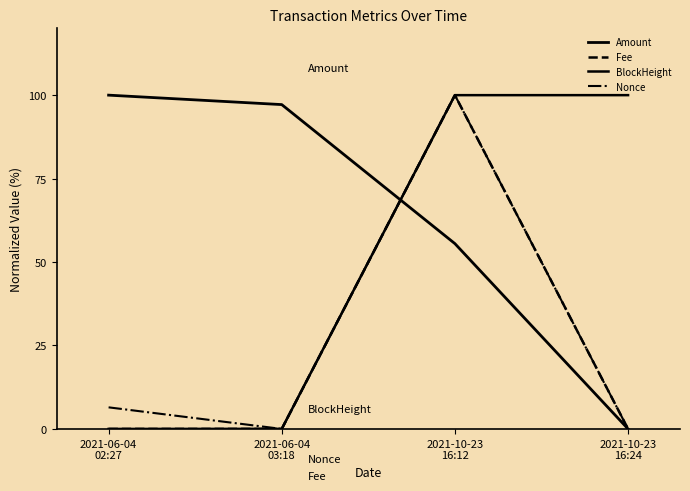

Count the number of categories in the chart.

4